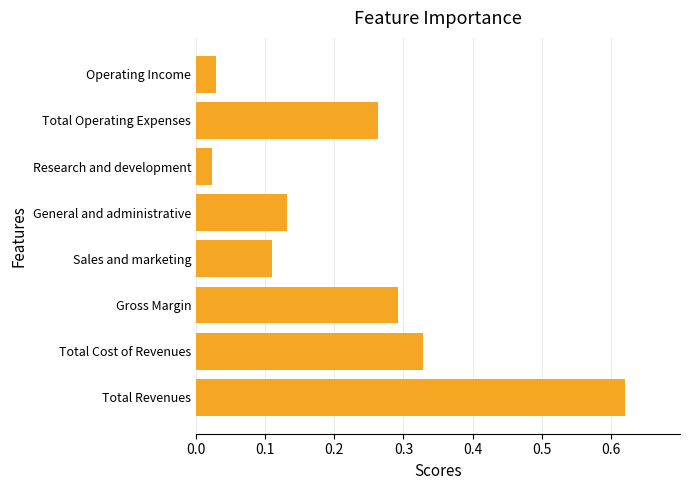

Count the number of data series in this chart.

1